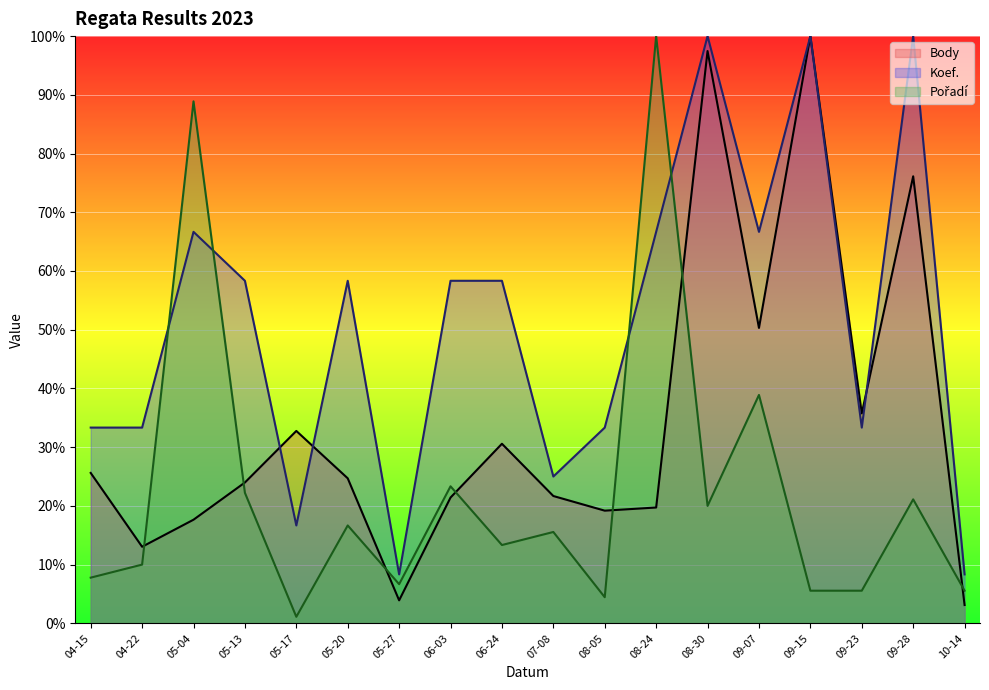

Which series has the largest total across all categories?

Koef.